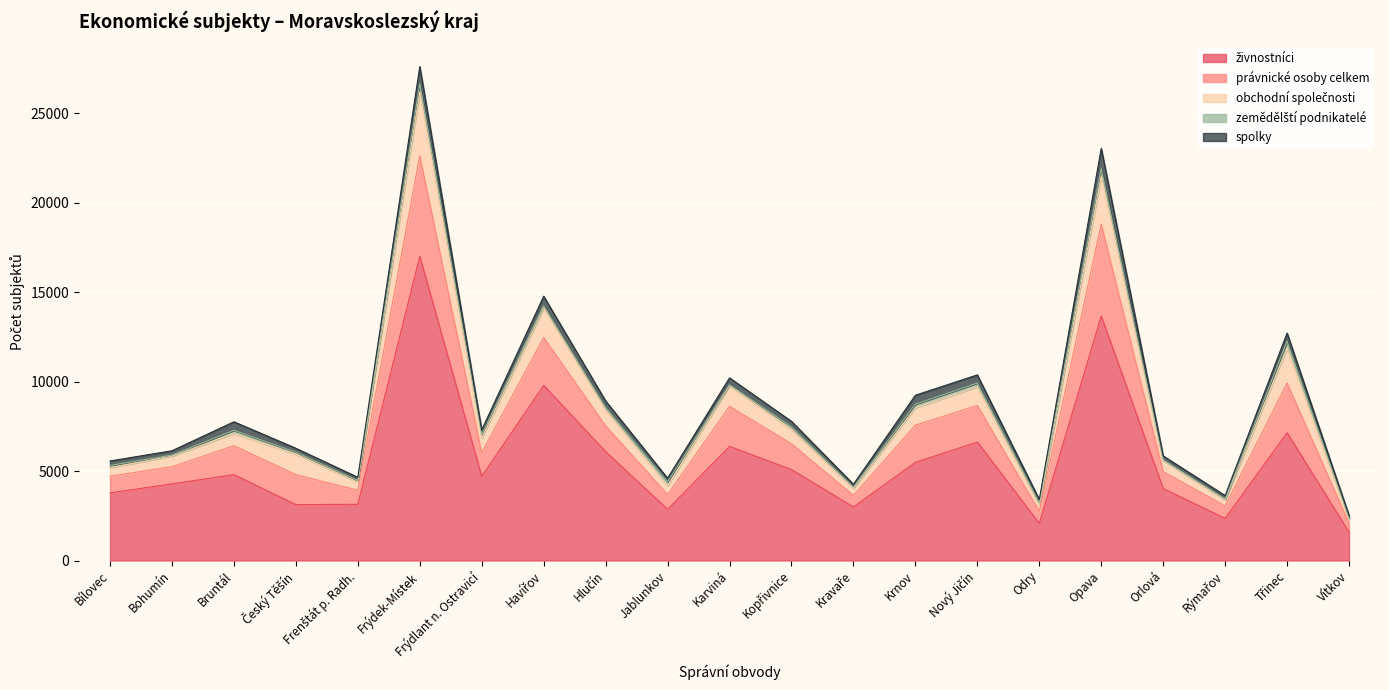

What is the label of the 19th point from the left?

Rýmařov